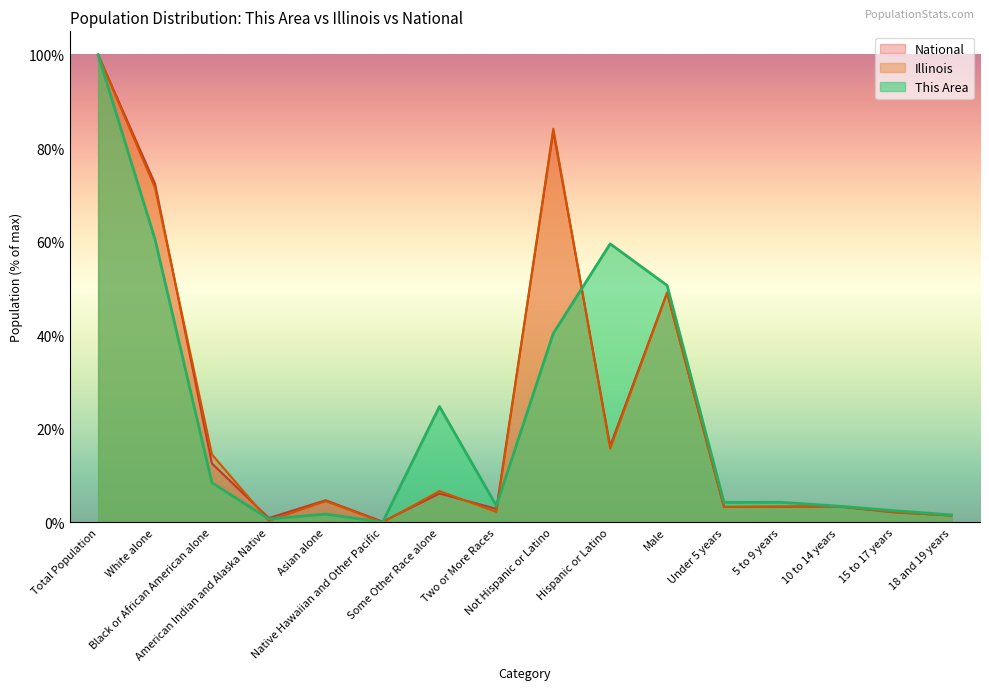

Which series has the largest total across all categories?

This Area